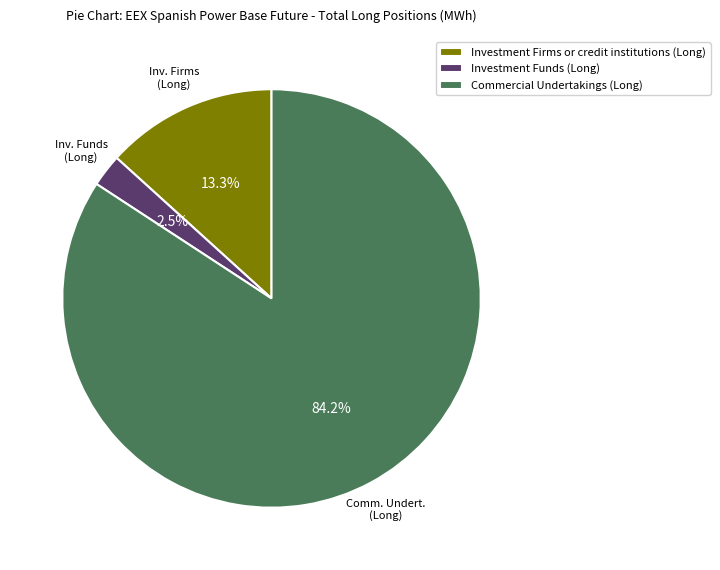

True or false: Investment Firms or credit institutions (Long) accounts for 13% of the total.

True